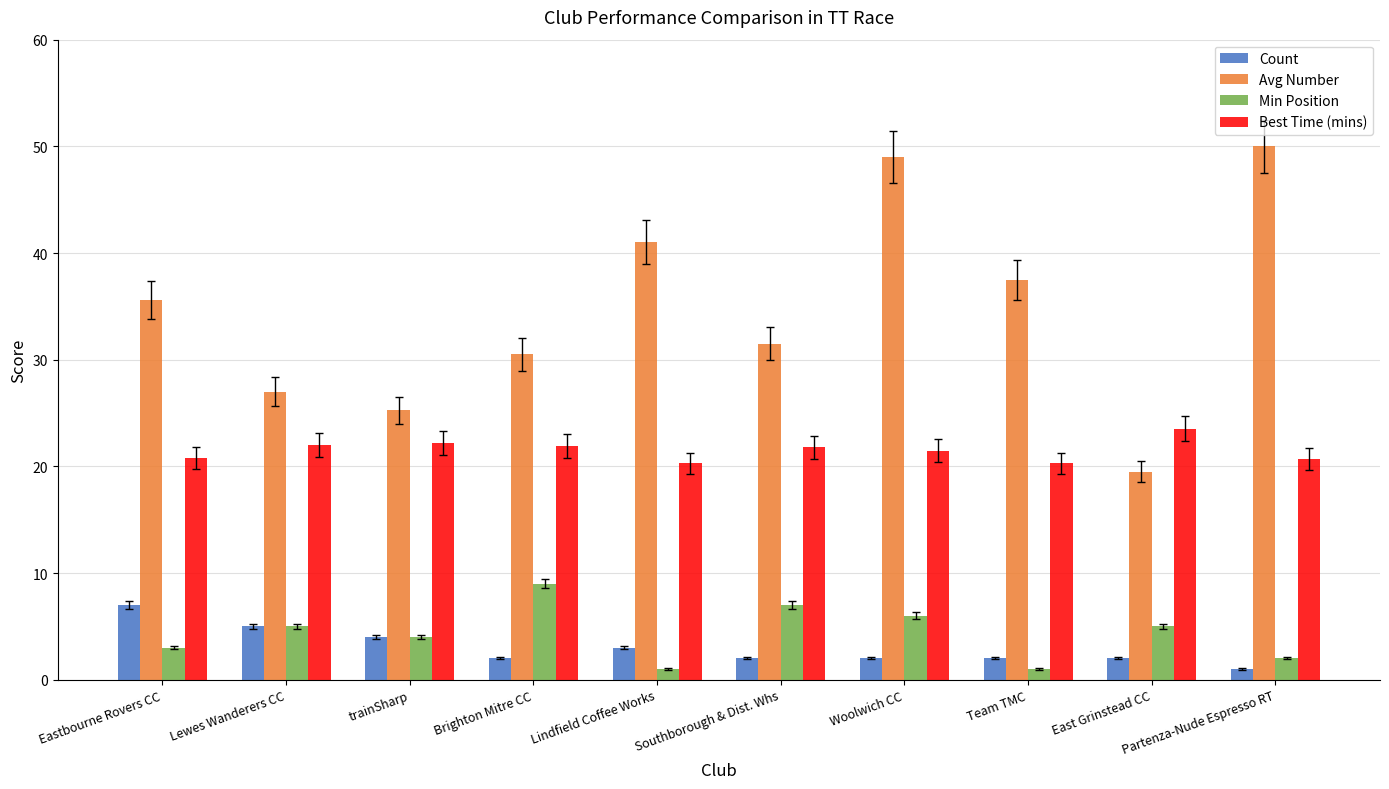

Rank the series by their maximum value, from highest to lowest.

Avg Number, Best Time (mins), Min Position, Count